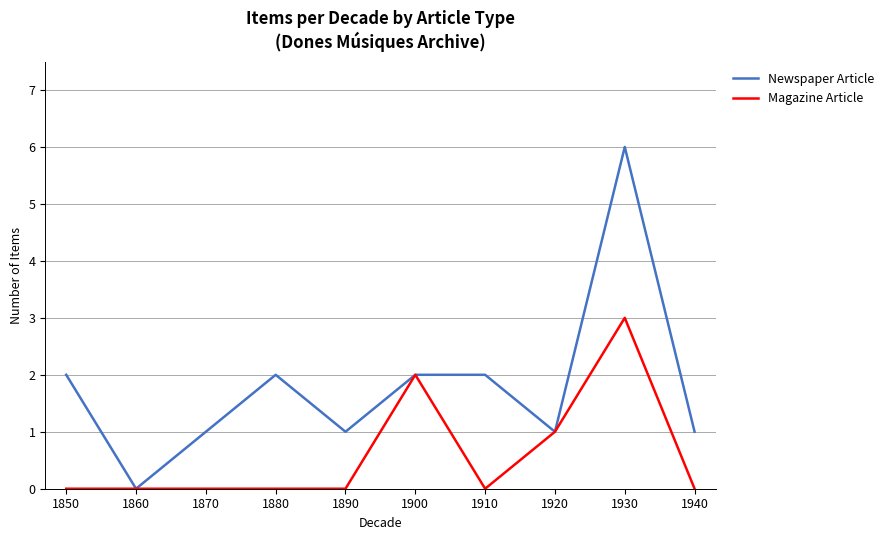

True or false: Newspaper Article has a value of 4 at 1910.

False